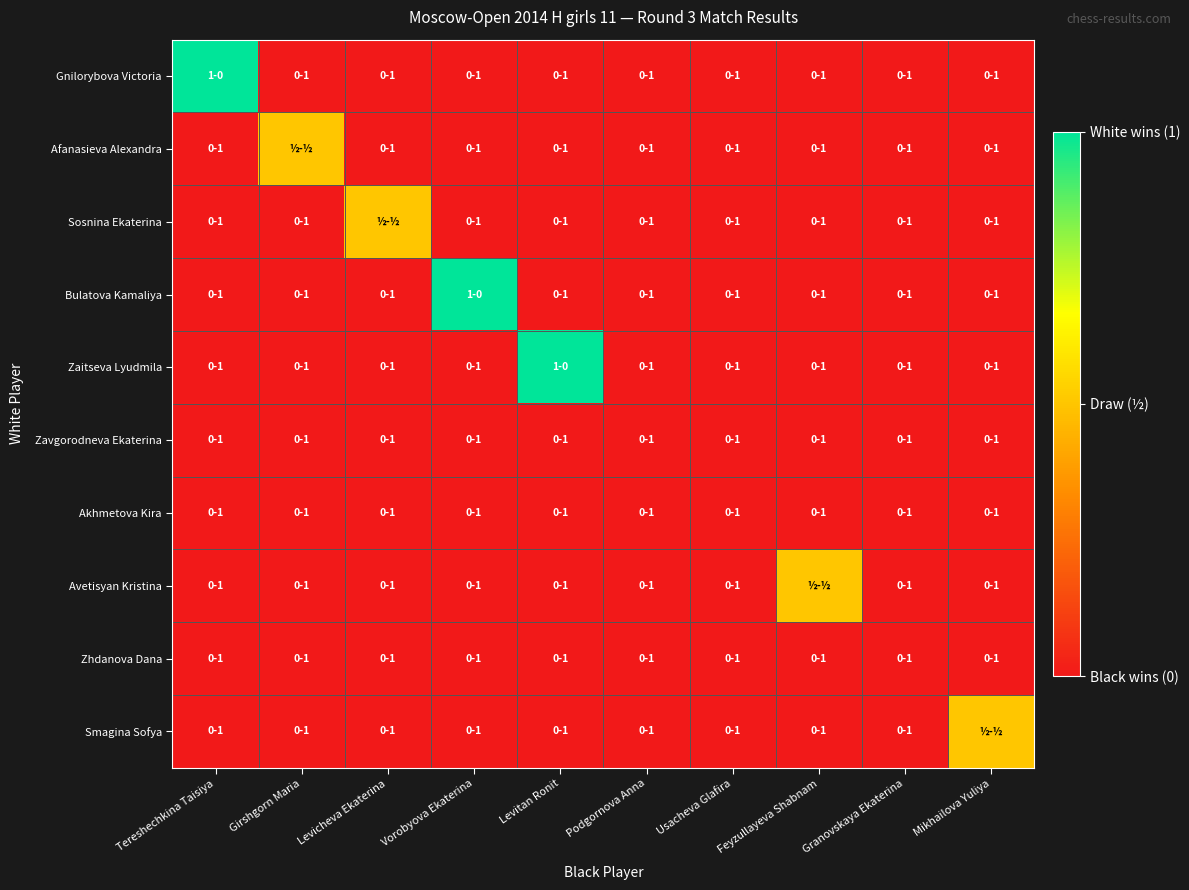

Reading left to right, list all the values displayed in this chart.

Gnilorybova Victoria: Tereshechkina Taisiya=1.0	Girshgorn Maria=0.0	Levicheva Ekaterina=0.0	Vorobyova Ekaterina=0.0	Levitan Ronit=0.0	Podgornova Anna=0.0	Usacheva Glafira=0.0	Feyzullayeva Shabnam=0.0	Granovskaya Ekaterina=0.0	Mikhailova Yuliya=0.0
Afanasieva Alexandra: Tereshechkina Taisiya=0.0	Girshgorn Maria=0.5	Levicheva Ekaterina=0.0	Vorobyova Ekaterina=0.0	Levitan Ronit=0.0	Podgornova Anna=0.0	Usacheva Glafira=0.0	Feyzullayeva Shabnam=0.0	Granovskaya Ekaterina=0.0	Mikhailova Yuliya=0.0
Sosnina Ekaterina: Tereshechkina Taisiya=0.0	Girshgorn Maria=0.0	Levicheva Ekaterina=0.5	Vorobyova Ekaterina=0.0	Levitan Ronit=0.0	Podgornova Anna=0.0	Usacheva Glafira=0.0	Feyzullayeva Shabnam=0.0	Granovskaya Ekaterina=0.0	Mikhailova Yuliya=0.0
Bulatova Kamaliya: Tereshechkina Taisiya=0.0	Girshgorn Maria=0.0	Levicheva Ekaterina=0.0	Vorobyova Ekaterina=1.0	Levitan Ronit=0.0	Podgornova Anna=0.0	Usacheva Glafira=0.0	Feyzullayeva Shabnam=0.0	Granovskaya Ekaterina=0.0	Mikhailova Yuliya=0.0
Zaitseva Lyudmila: Tereshechkina Taisiya=0.0	Girshgorn Maria=0.0	Levicheva Ekaterina=0.0	Vorobyova Ekaterina=0.0	Levitan Ronit=1.0	Podgornova Anna=0.0	Usacheva Glafira=0.0	Feyzullayeva Shabnam=0.0	Granovskaya Ekaterina=0.0	Mikhailova Yuliya=0.0
Zavgorodneva Ekaterina: Tereshechkina Taisiya=0.0	Girshgorn Maria=0.0	Levicheva Ekaterina=0.0	Vorobyova Ekaterina=0.0	Levitan Ronit=0.0	Podgornova Anna=0.0	Usacheva Glafira=0.0	Feyzullayeva Shabnam=0.0	Granovskaya Ekaterina=0.0	Mikhailova Yuliya=0.0
Akhmetova Kira: Tereshechkina Taisiya=0.0	Girshgorn Maria=0.0	Levicheva Ekaterina=0.0	Vorobyova Ekaterina=0.0	Levitan Ronit=0.0	Podgornova Anna=0.0	Usacheva Glafira=0.0	Feyzullayeva Shabnam=0.0	Granovskaya Ekaterina=0.0	Mikhailova Yuliya=0.0
Avetisyan Kristina: Tereshechkina Taisiya=0.0	Girshgorn Maria=0.0	Levicheva Ekaterina=0.0	Vorobyova Ekaterina=0.0	Levitan Ronit=0.0	Podgornova Anna=0.0	Usacheva Glafira=0.0	Feyzullayeva Shabnam=0.5	Granovskaya Ekaterina=0.0	Mikhailova Yuliya=0.0
Zhdanova Dana: Tereshechkina Taisiya=0.0	Girshgorn Maria=0.0	Levicheva Ekaterina=0.0	Vorobyova Ekaterina=0.0	Levitan Ronit=0.0	Podgornova Anna=0.0	Usacheva Glafira=0.0	Feyzullayeva Shabnam=0.0	Granovskaya Ekaterina=0.0	Mikhailova Yuliya=0.0
Smagina Sofya: Tereshechkina Taisiya=0.0	Girshgorn Maria=0.0	Levicheva Ekaterina=0.0	Vorobyova Ekaterina=0.0	Levitan Ronit=0.0	Podgornova Anna=0.0	Usacheva Glafira=0.0	Feyzullayeva Shabnam=0.0	Granovskaya Ekaterina=0.0	Mikhailova Yuliya=0.5